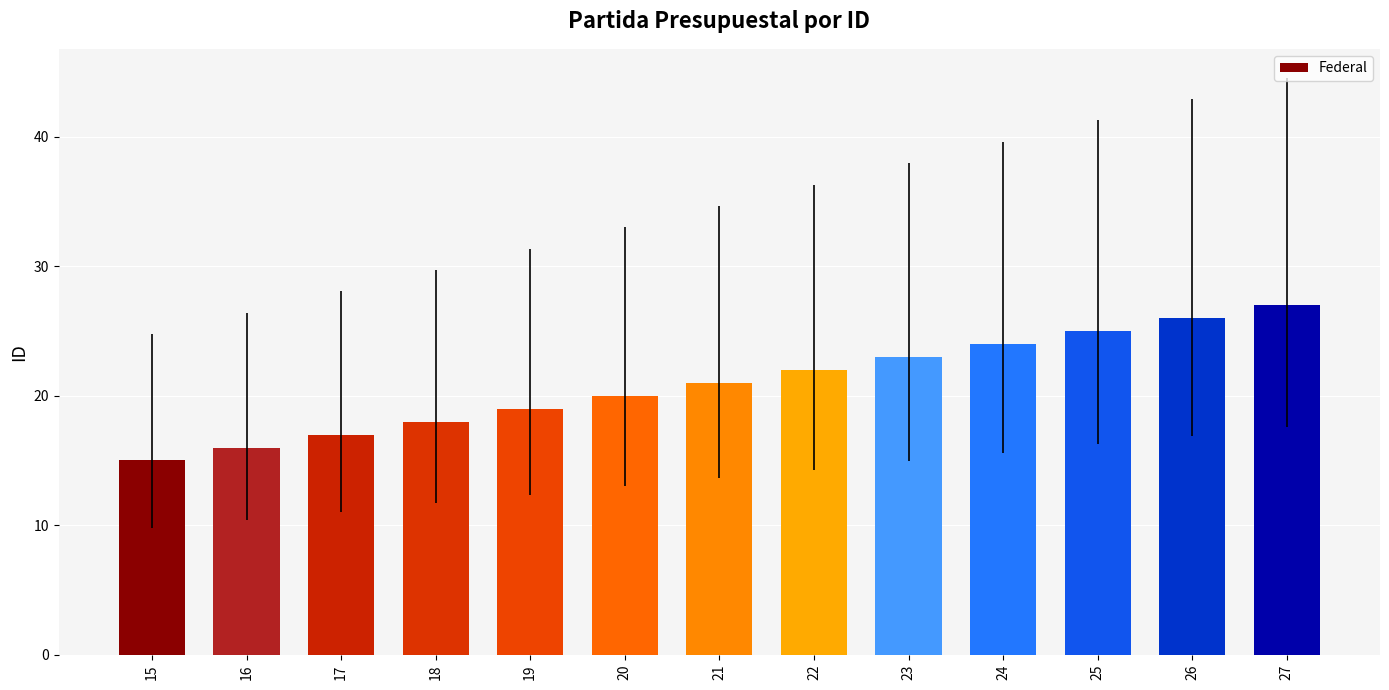

What is the difference between the values at 20 and 26?

6